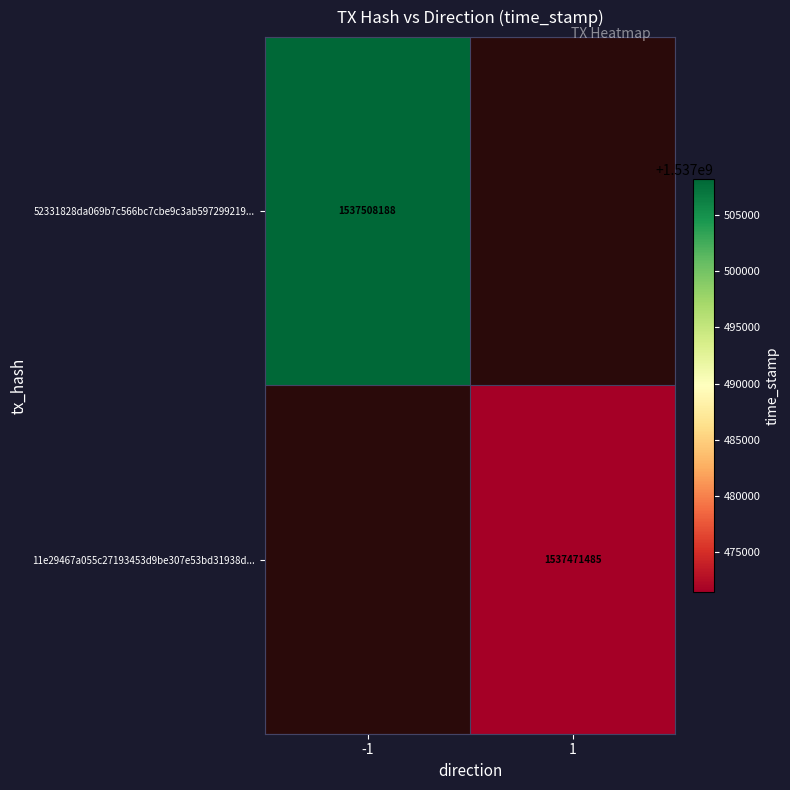

True or false: 11e29467a055c27193453d9be307e53bd31938d... has a value of 448831693 at 1.

False